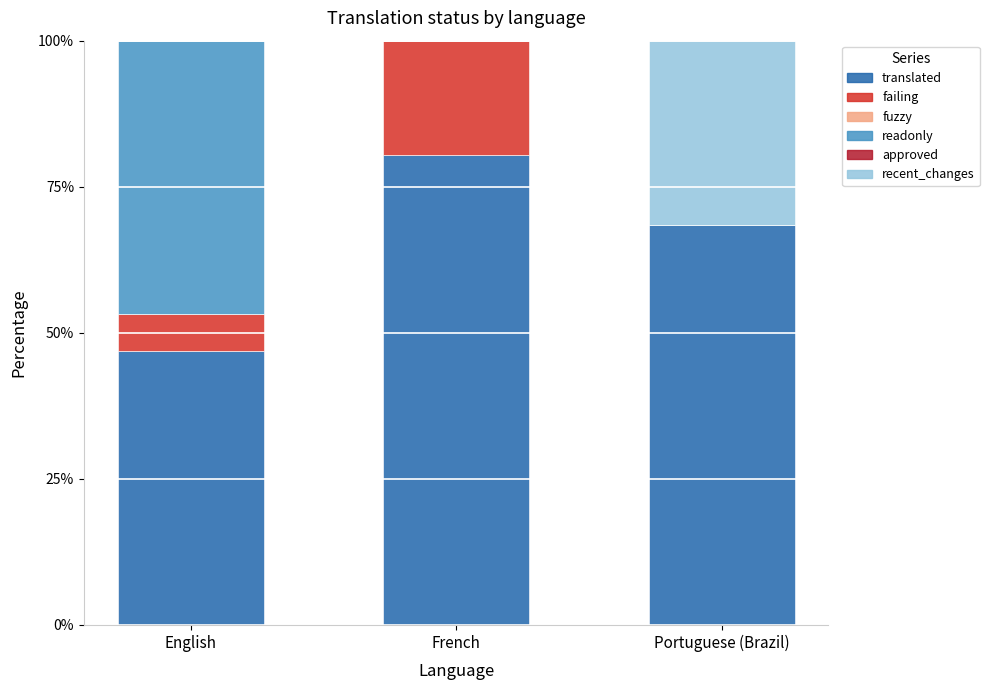

What is the sum of all translated values?

195.8